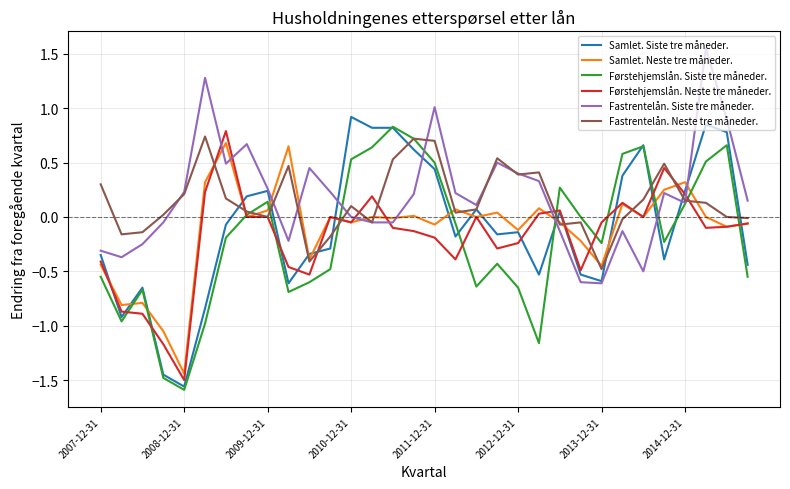

What is the minimum value for Førstehjemslån. Neste tre måneder.?

-1.5